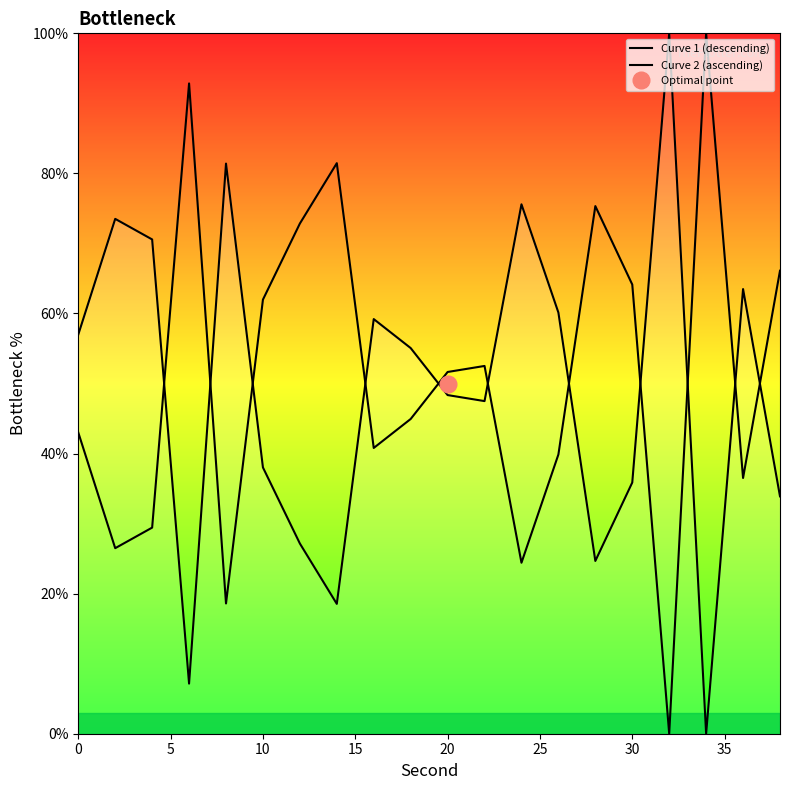

Does the chart display data point markers on the line(s)?

No